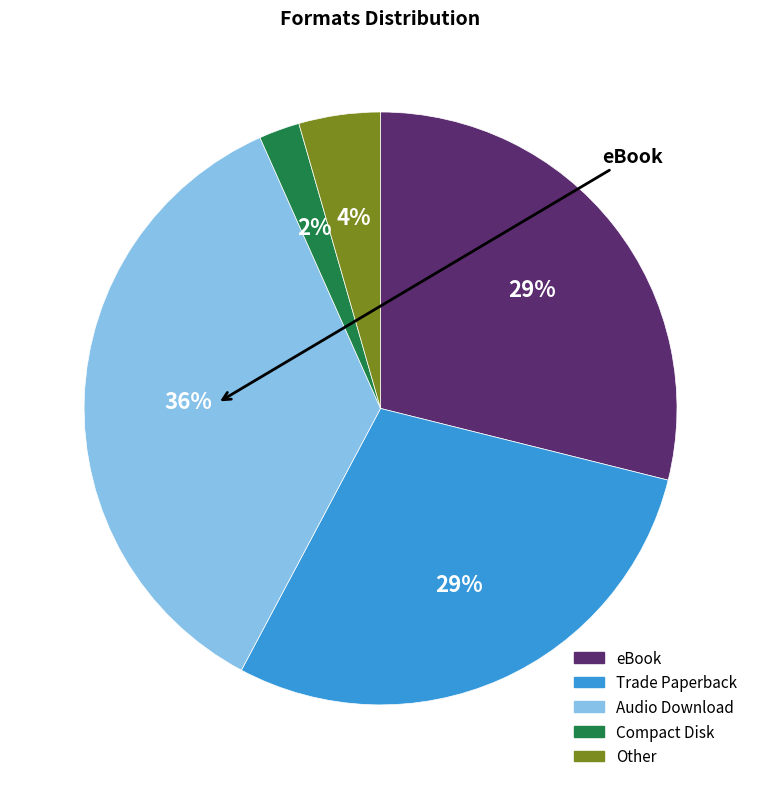

How many slices are in this pie chart?

5